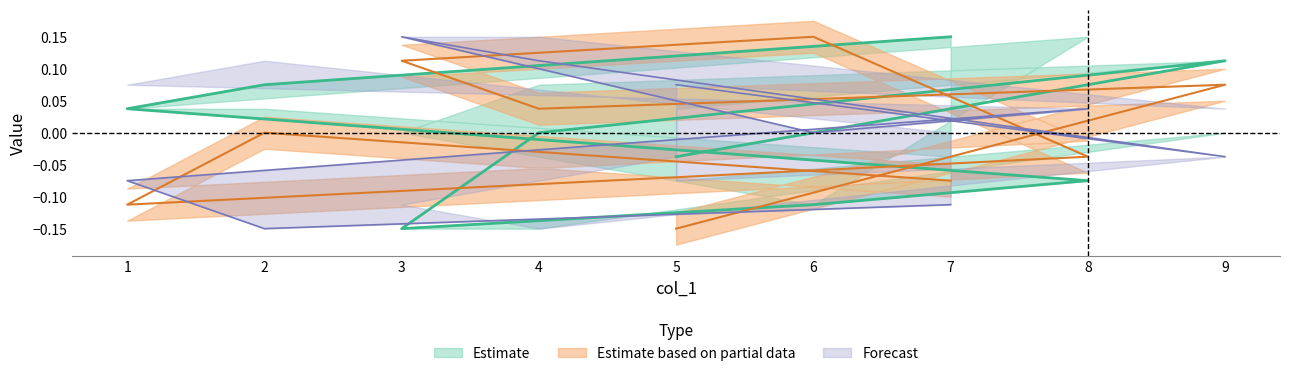

How many data points in col_6 are less than 0?

4